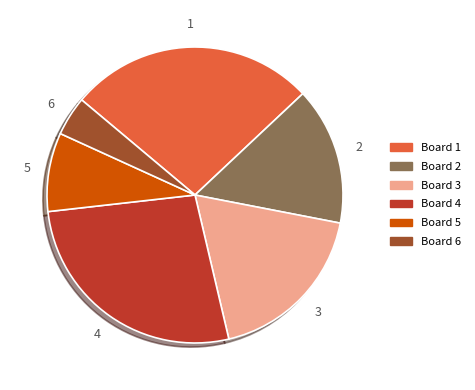

Is there any slice that represents more than half of the pie?

No